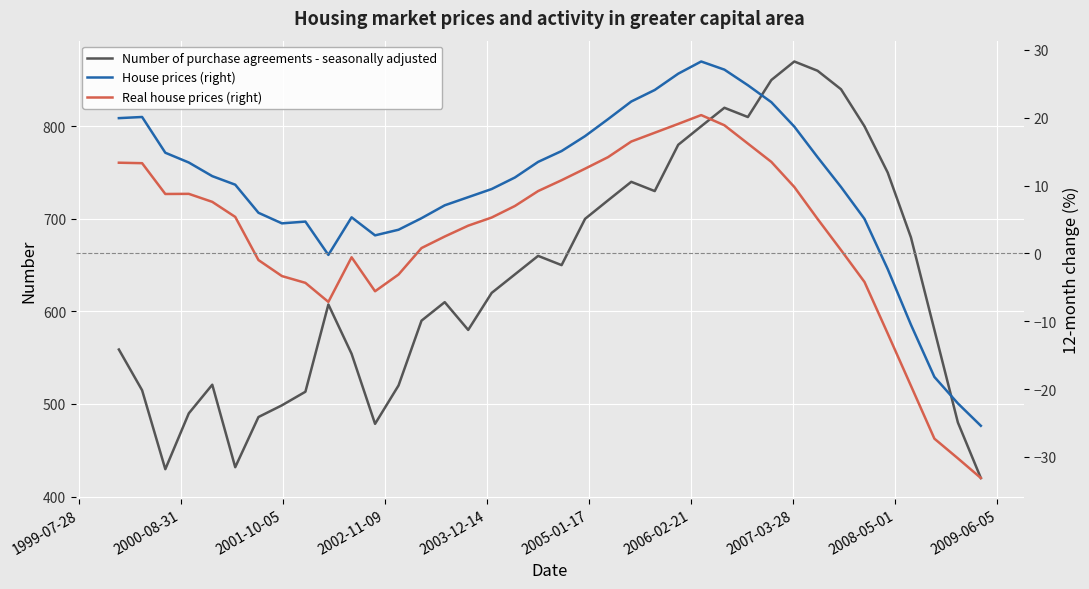

At how many categories does at least one series exceed 482?

33